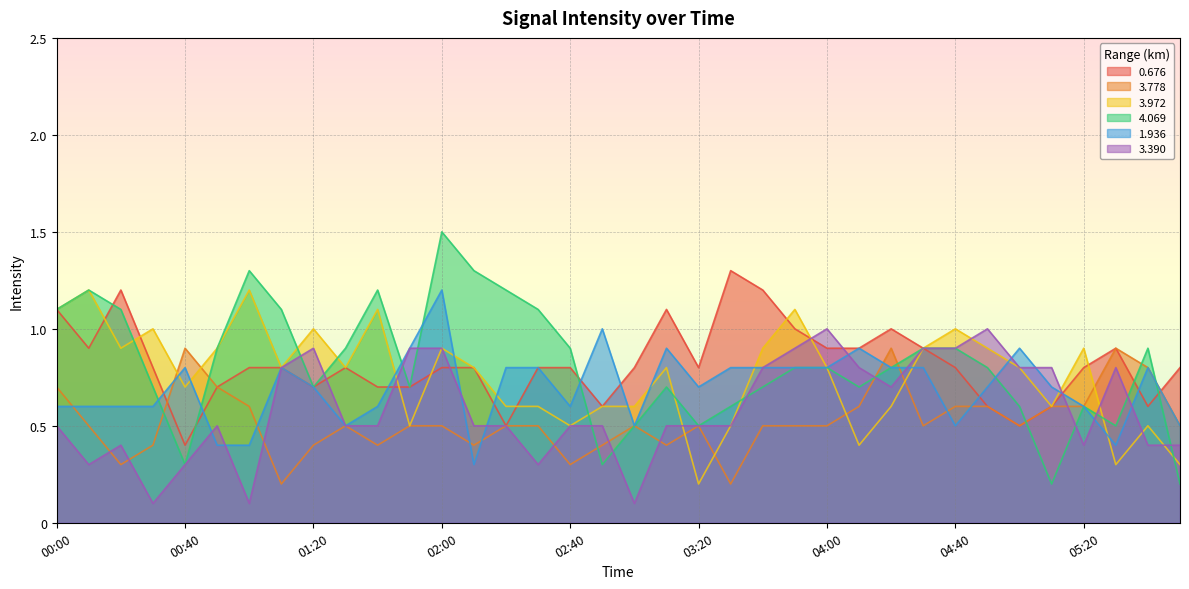

List the labels in order of 3.778 value, smallest first.

01:10, 03:30, 00:20, 02:40, 00:30, 01:20, 01:40, 02:10, 02:50, 03:10, 00:10, 01:30, 01:50, 02:00, 02:20, 02:30, 03:00, 03:20, 03:40, 03:50, 04:00, 04:30, 05:00, 05:50, 01:00, 04:10, 04:40, 04:50, 05:10, 05:20, 00:00, 00:50, 05:40, 00:40, 04:20, 05:30